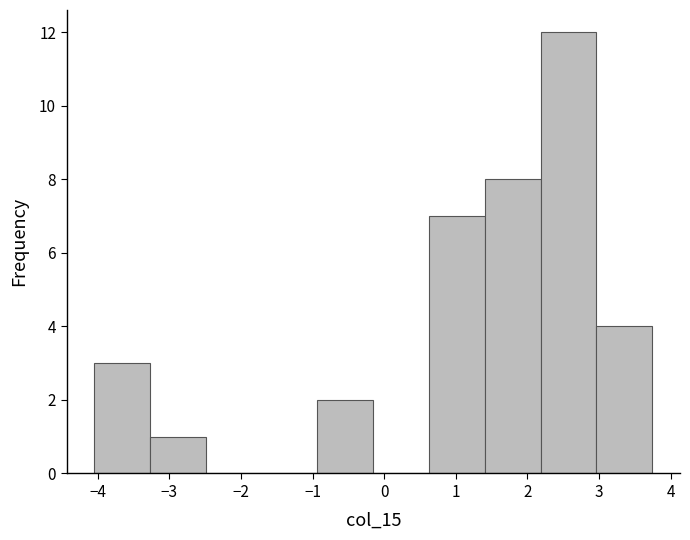

Reading left to right, list every bar in this chart as the range it spans on the x-axis followed by its height. Neither the bar edges nor the heights are printed on the chart, so give them approximately, as read against the axes.

-4.0 to -3.3: 3
-3.3 to -2.5: 1
-2.5 to -1.7: 0
-1.7 to -0.9: 0
-0.9 to -0.2: 2
-0.2 to 0.6: 0
0.6 to 1.4: 7
1.4 to 2.2: 8
2.2 to 3.0: 12
3.0 to 3.7: 4